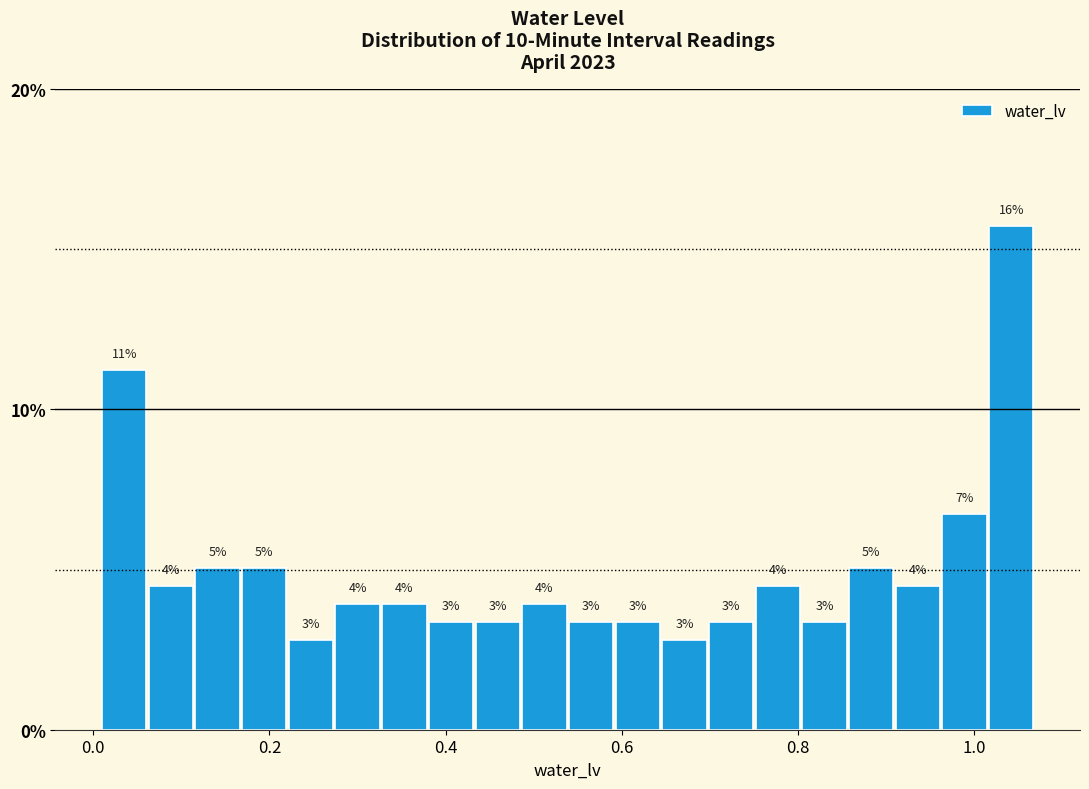

Around what value on the x-axis is the tallest bar? Give the approximate position of its centre, as read against the axis.

1.04